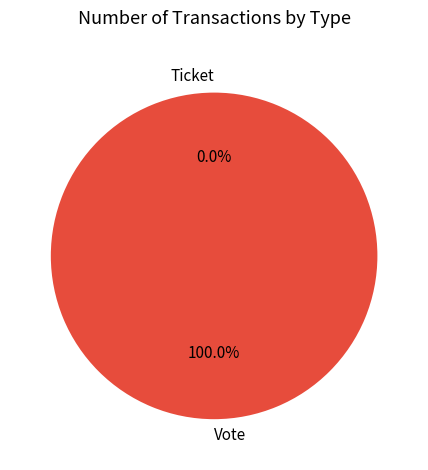

What is the total percentage of Vote and Ticket?

100.0%